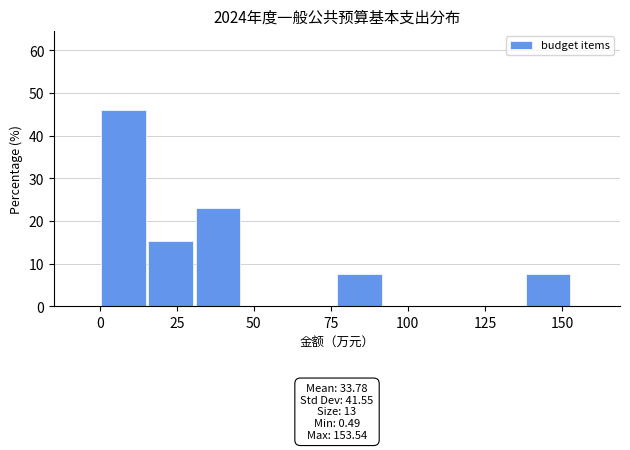

Around what value on the x-axis is the tallest bar? Give the approximate position of its centre, as read against the axis.

10